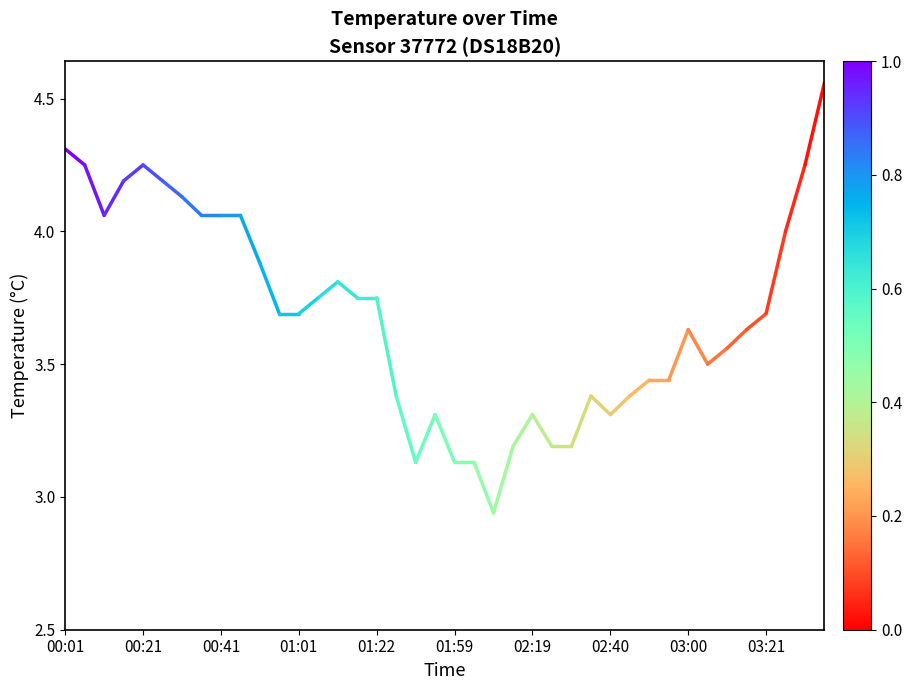

What is the change in value from 00:01 to 00:21?

-0.1